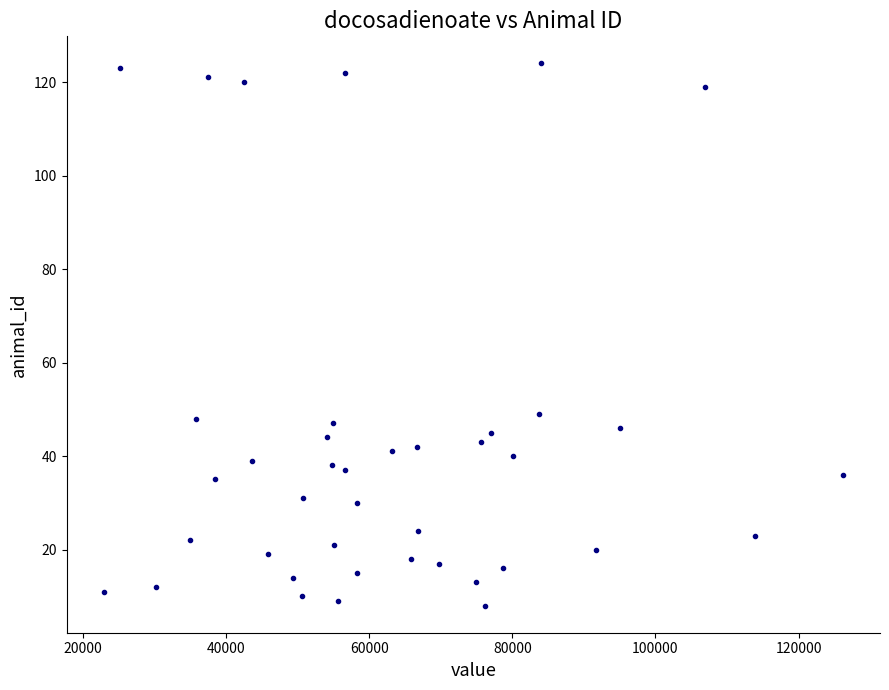

What is the range of Y values (max minus min)?

116